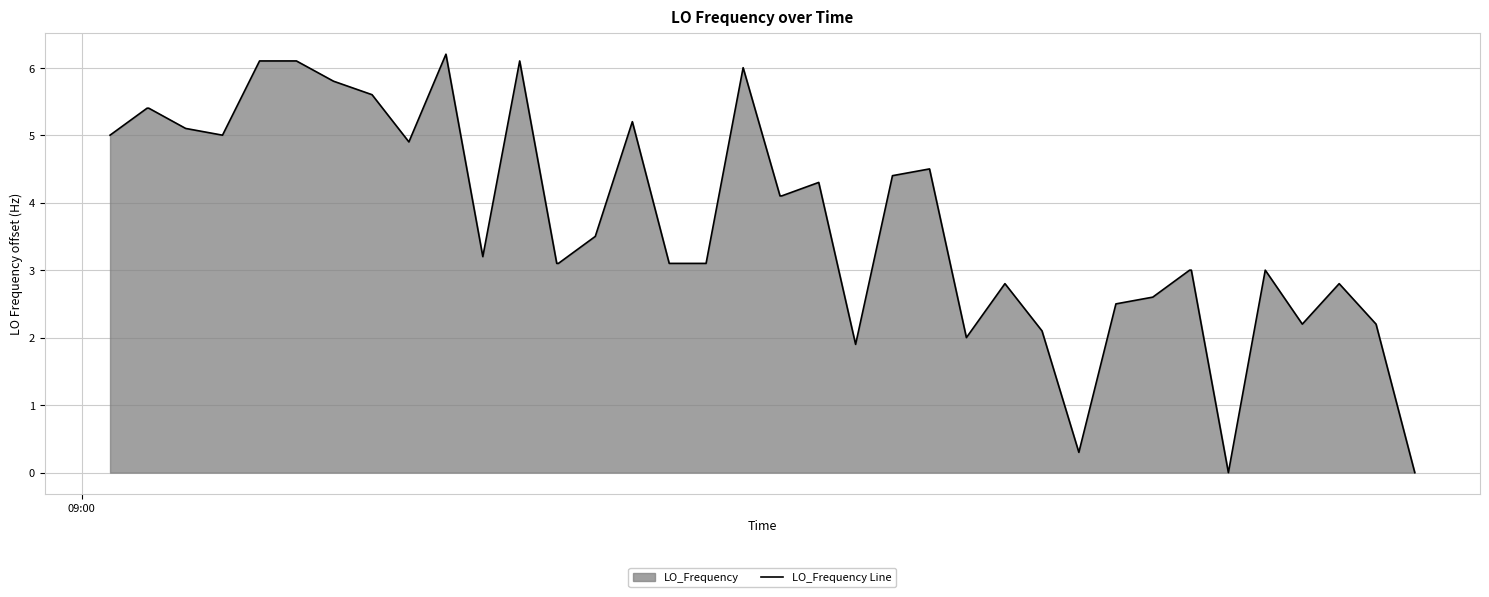

How many data points are less than 3?

12